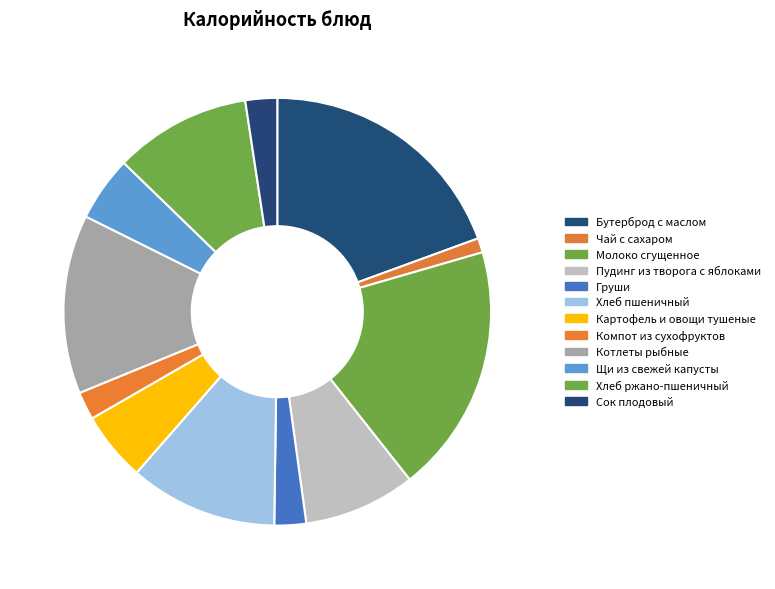

How many slices are in this pie chart?

12